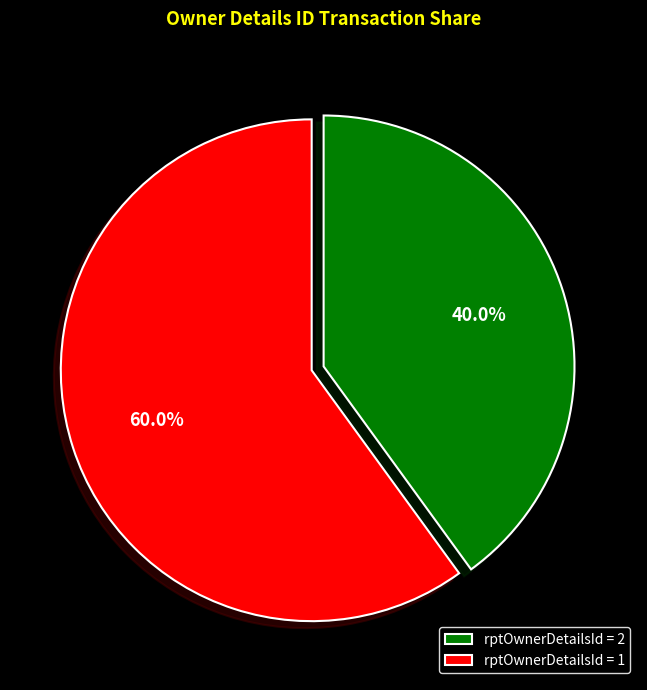

Is the sum of rptOwnerDetailsId = 2 and rptOwnerDetailsId = 1 greater than half?

Yes